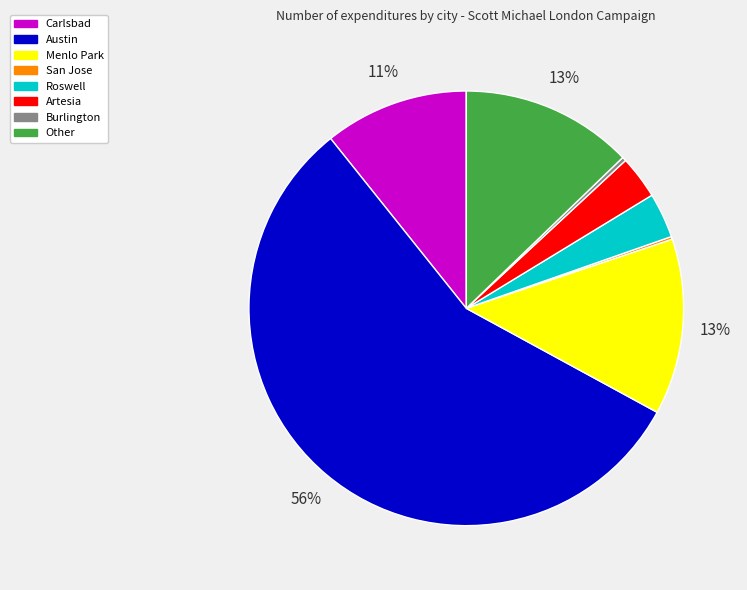

To the nearest percent, what is the combined percentage of Artesia and Austin?

60%